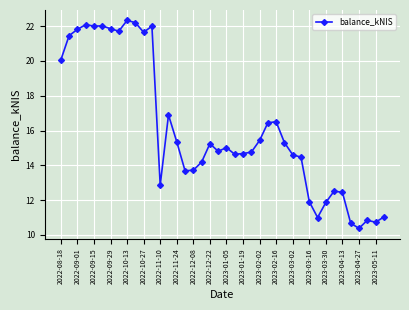

Does the chart have visible grid lines?

Yes